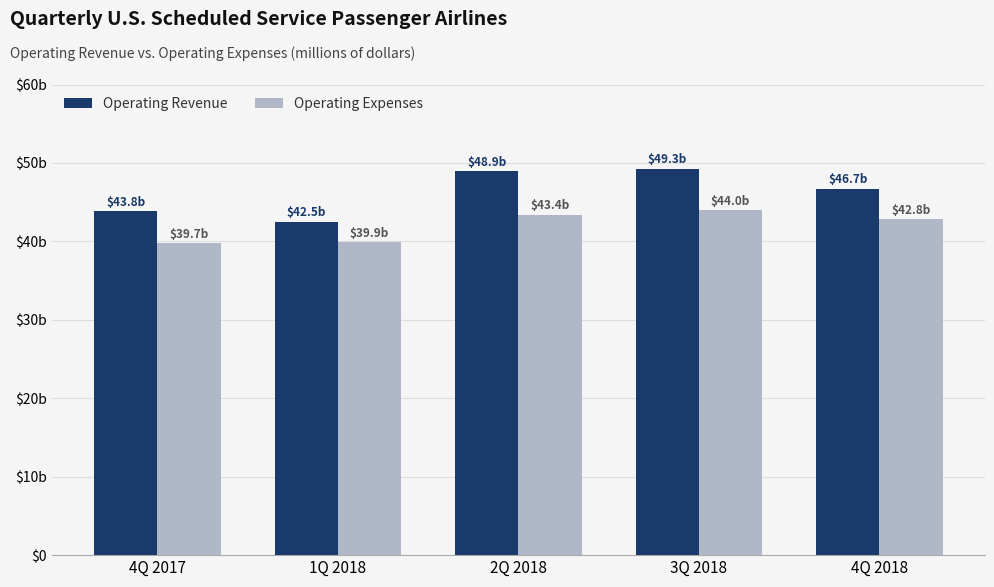

What are all the series names shown in the legend?

Operating Revenue, Operating Expenses